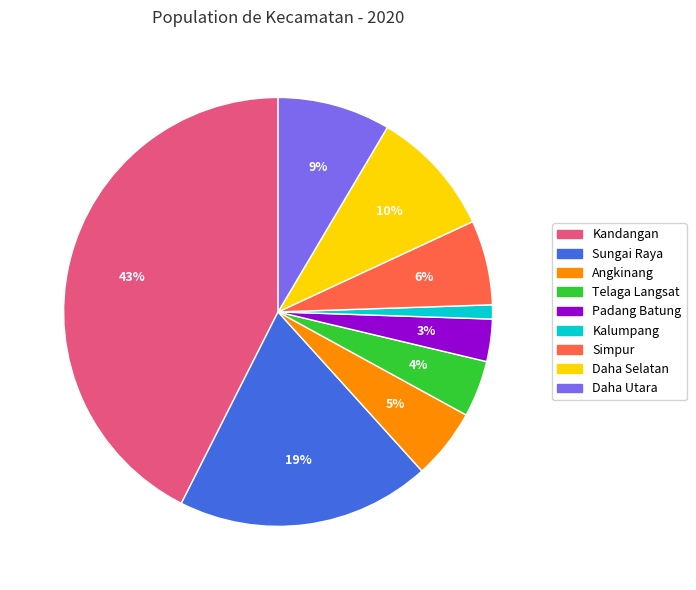

How many segments does this pie chart have?

9